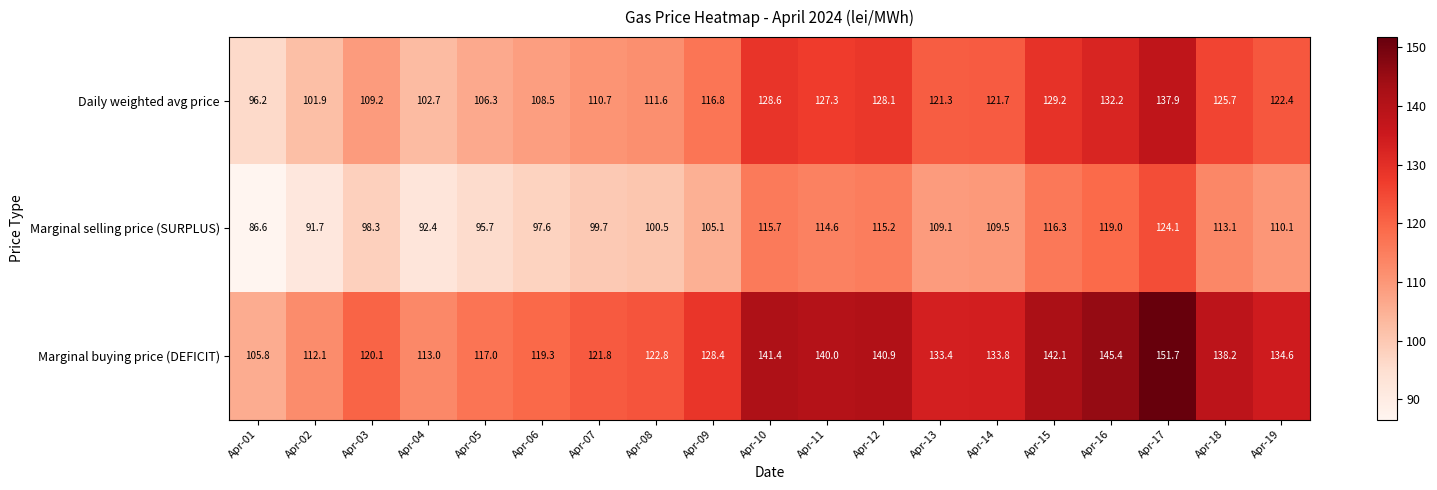

What is the greatest value displayed?

151.7